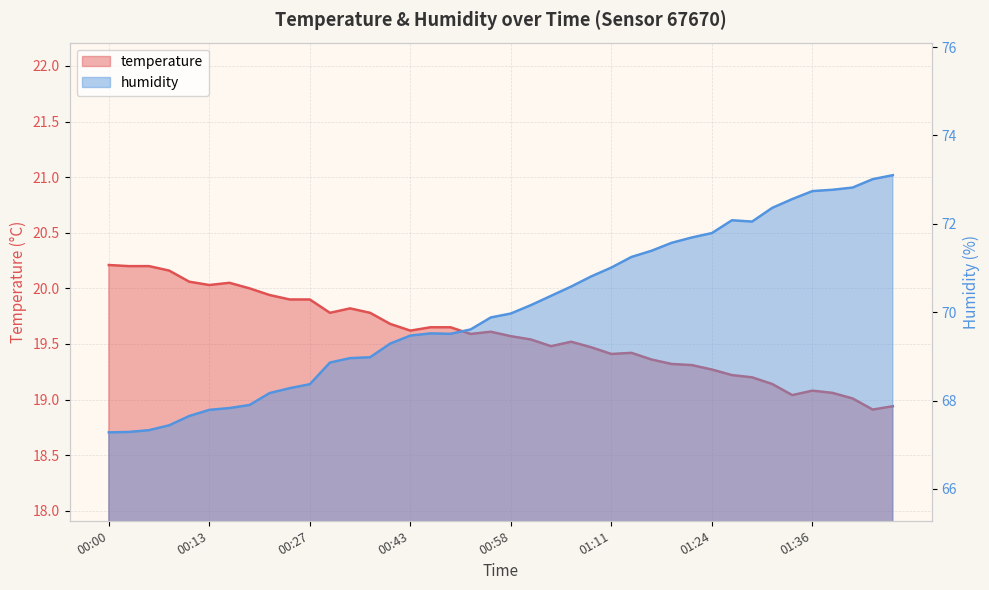

True or false: temperature has a value of 19.6 at 00:43.

True